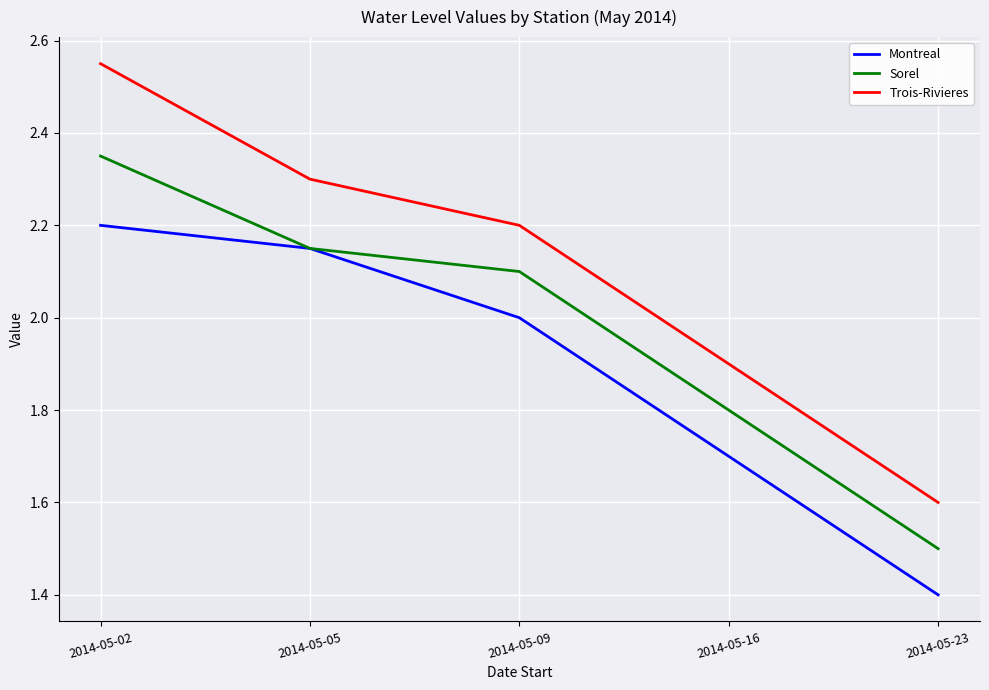

True or false: Sorel has a value of 1.2 at 2014-05-16.

False